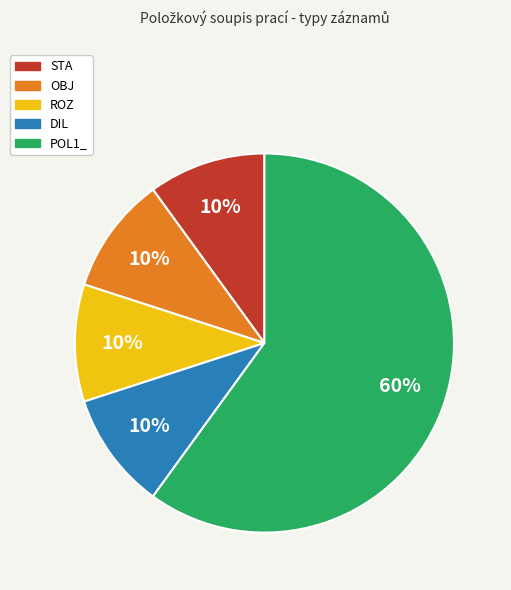

Which slice is the largest?

POL1_